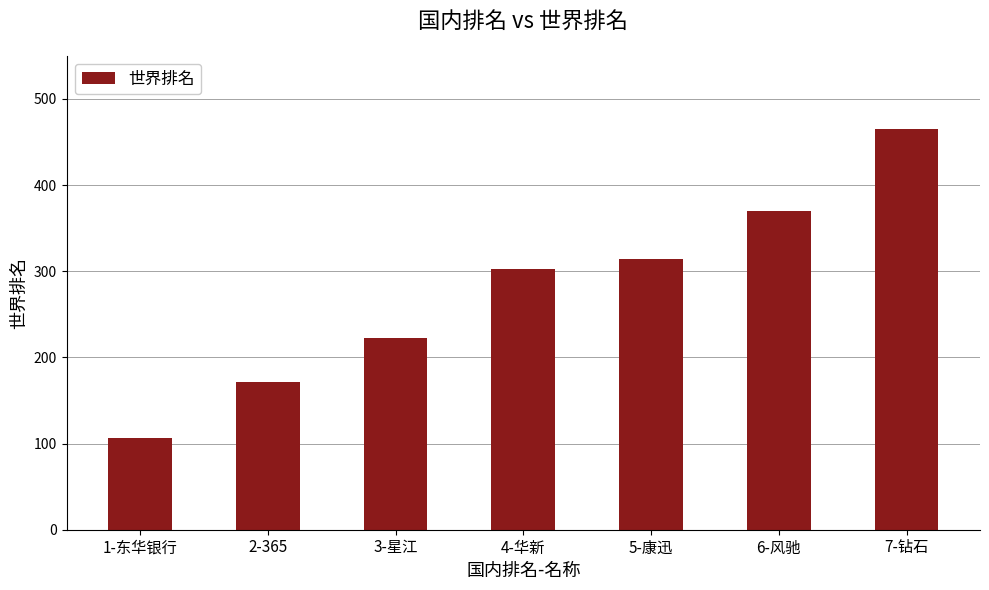

What is the minimum value shown in the chart?

106